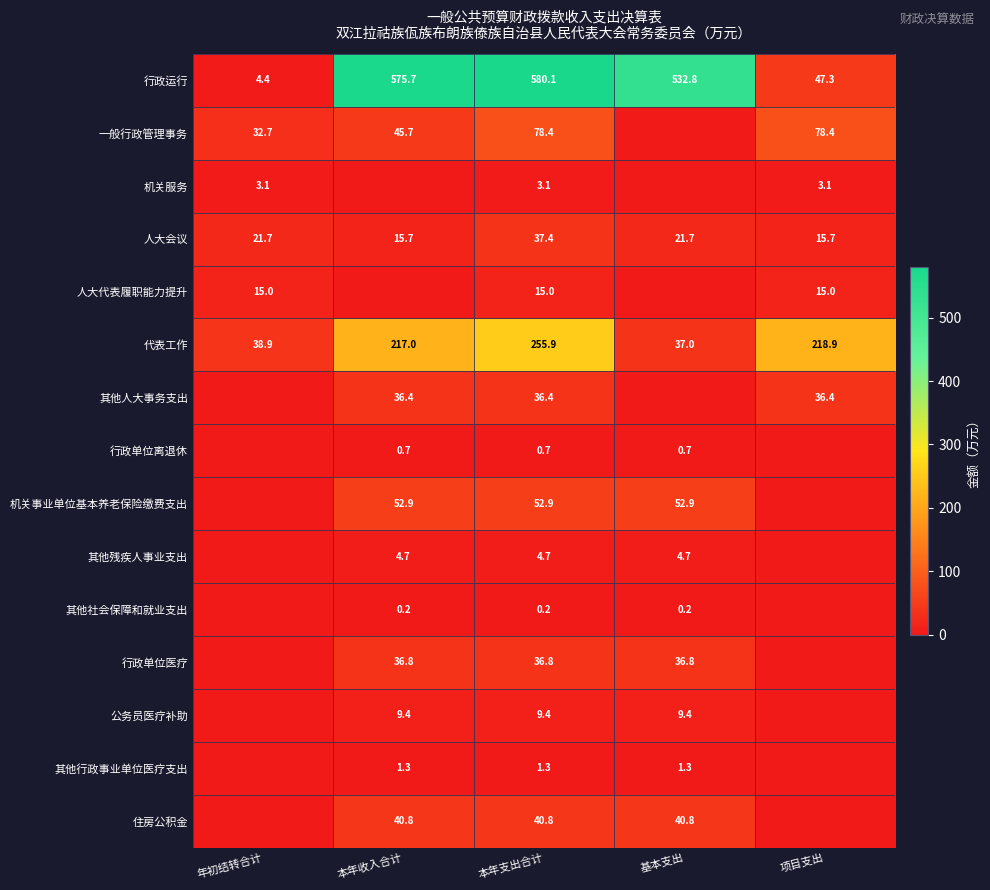

Is the value of 一般行政管理事务 at 项目支出 greater than the value of 机关事业单位基本养老保险缴费支出 at 基本支出?

Yes